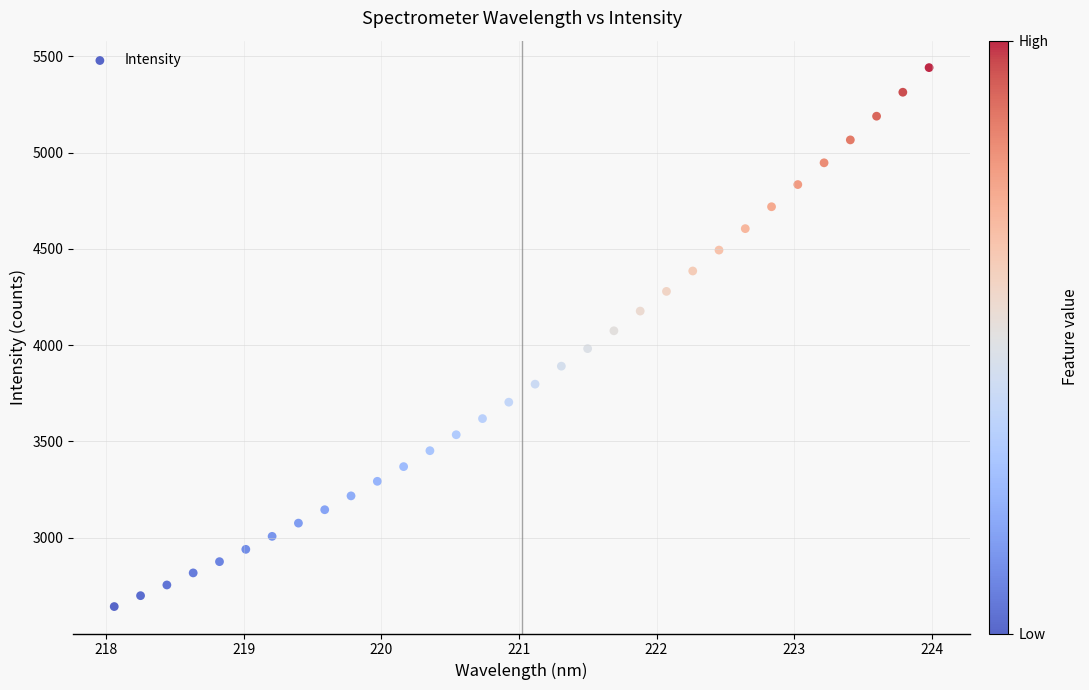

What is the range of Y values (max minus min)?

2799.2